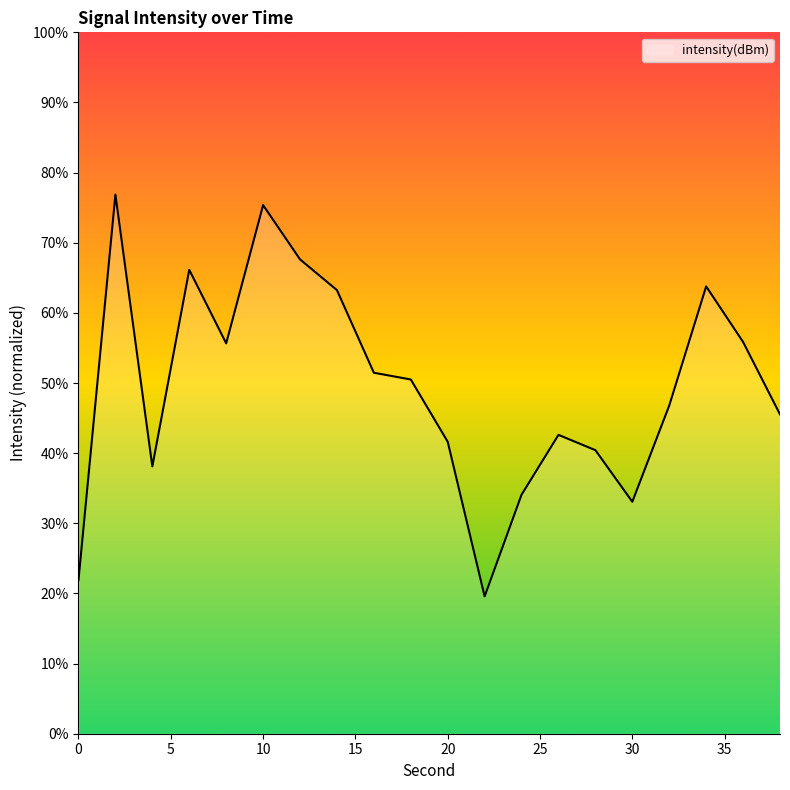

What is the minimum value shown in the chart?

19.6